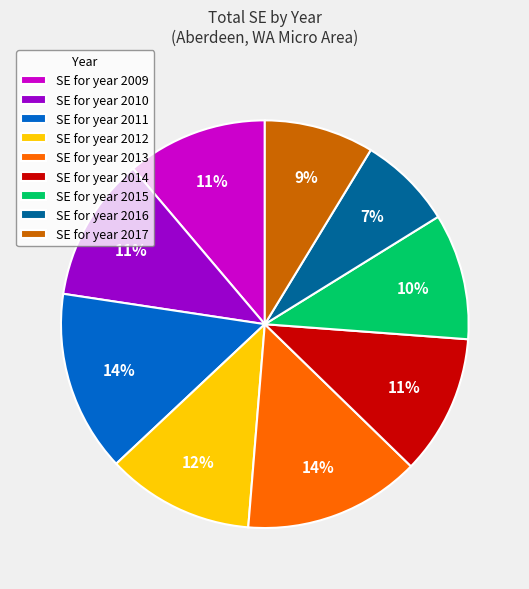

Count the number of slices in the pie.

9